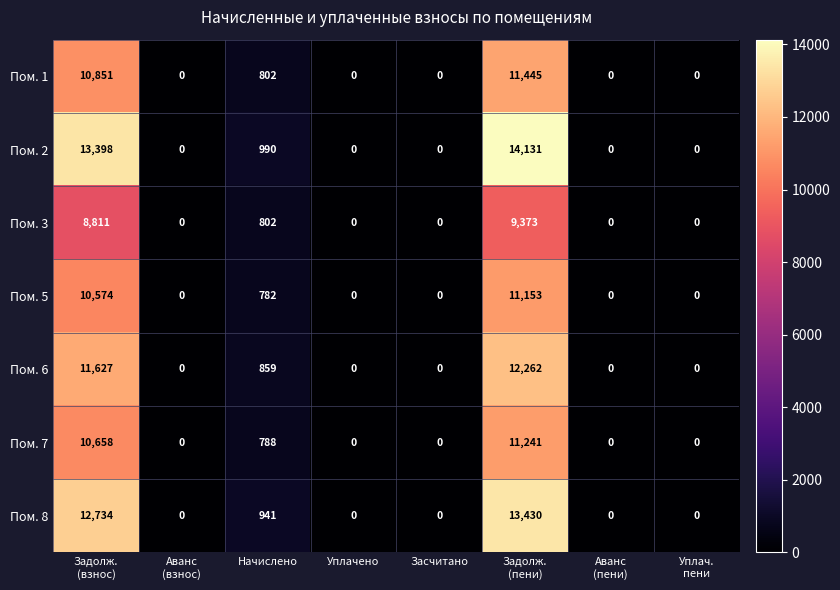

How many series are shown in this chart?

7